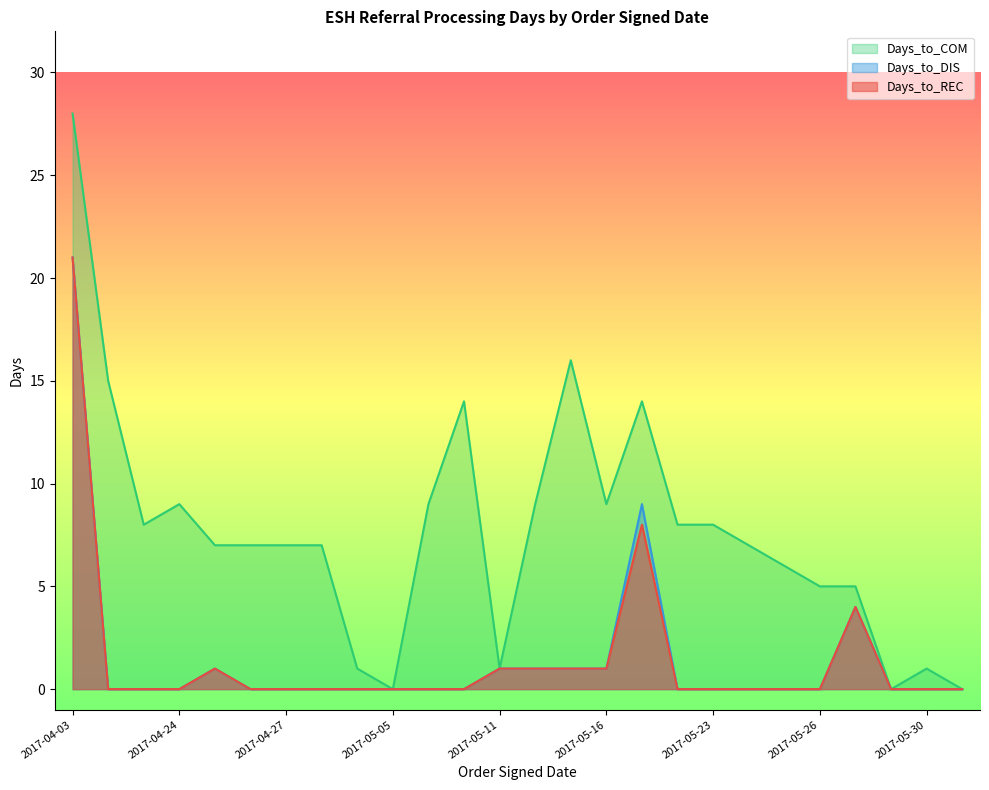

How many lines are shown in the chart?

3